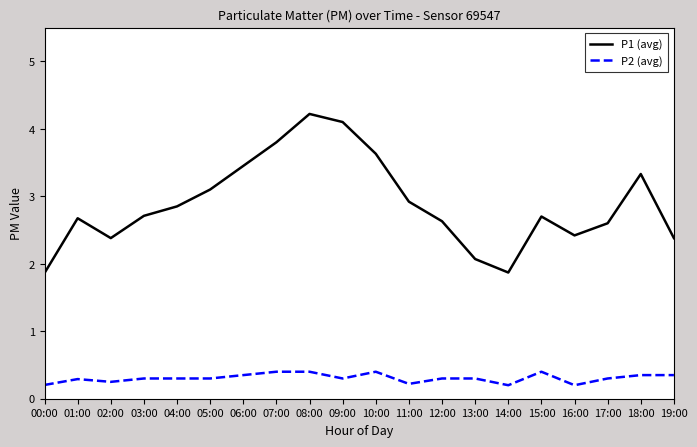

At 02:00, list the series in order from smallest to largest.

P2 (avg), P1 (avg)